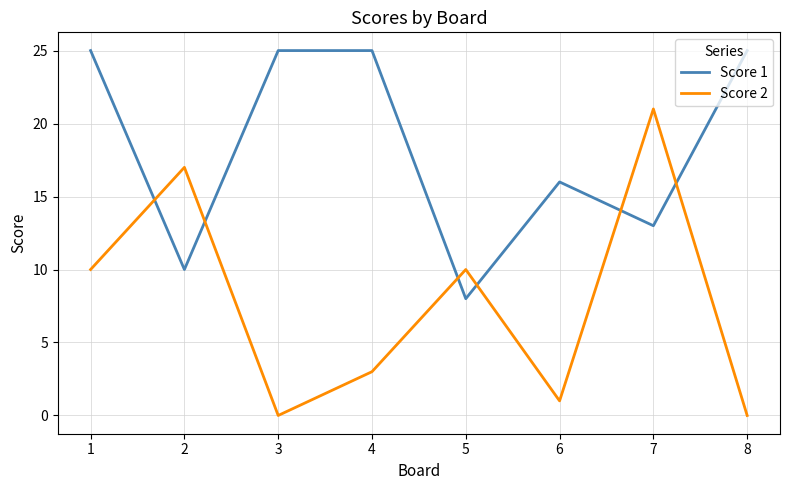

Which series changed the most between 6 and 7?

Score 2